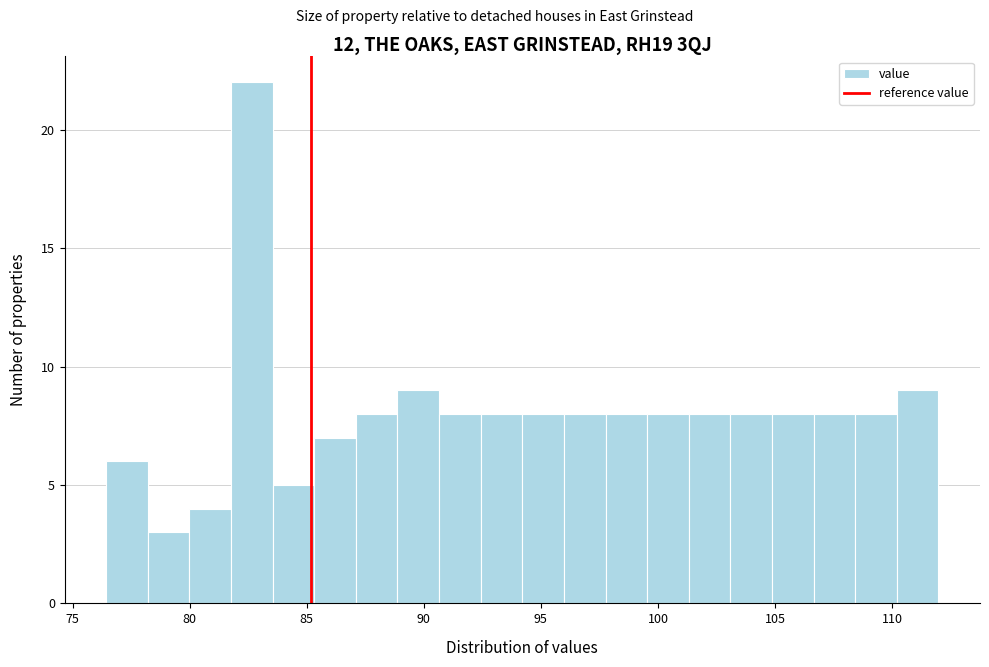

Read against the x-axis, roughly where is the centre of the tallest bar?

82.5